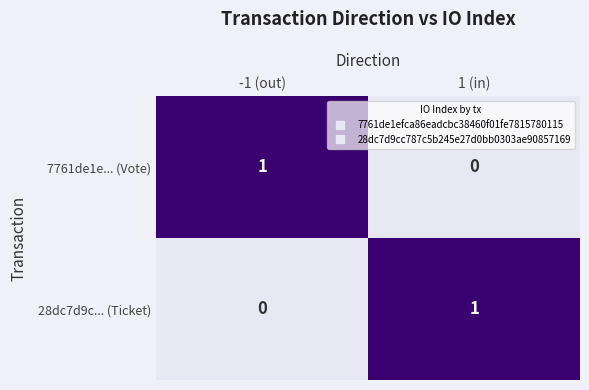

How many categories are shown in the chart?

2